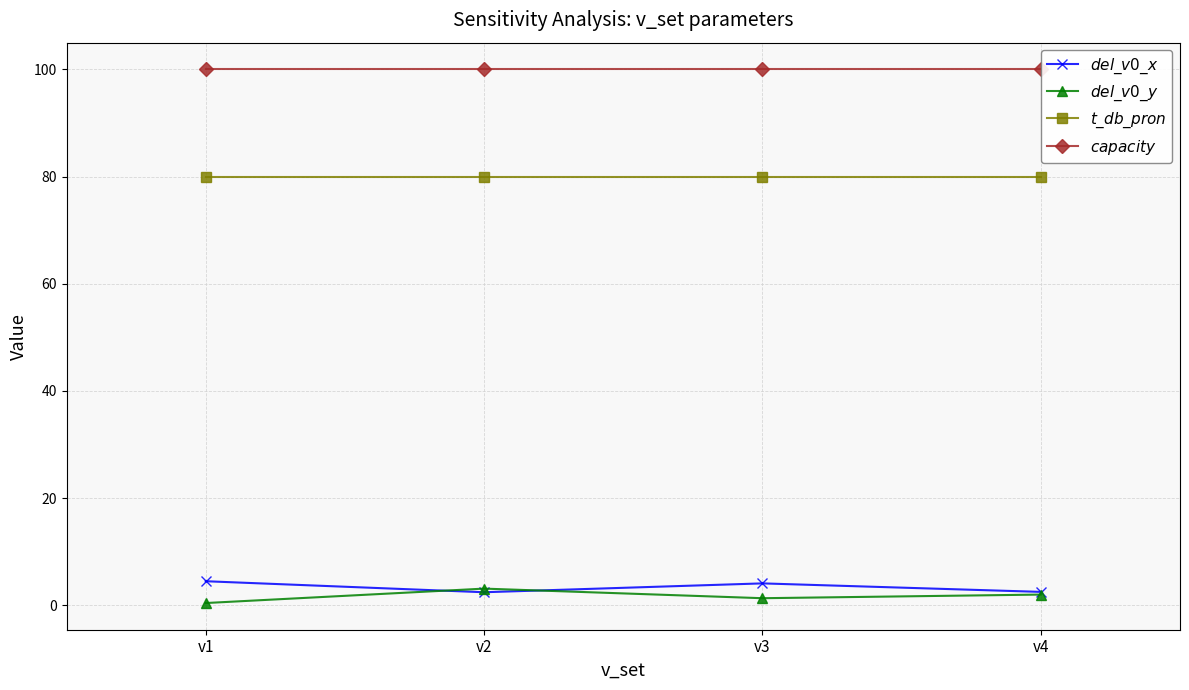

Is this an area chart (filled region under the line)?

No